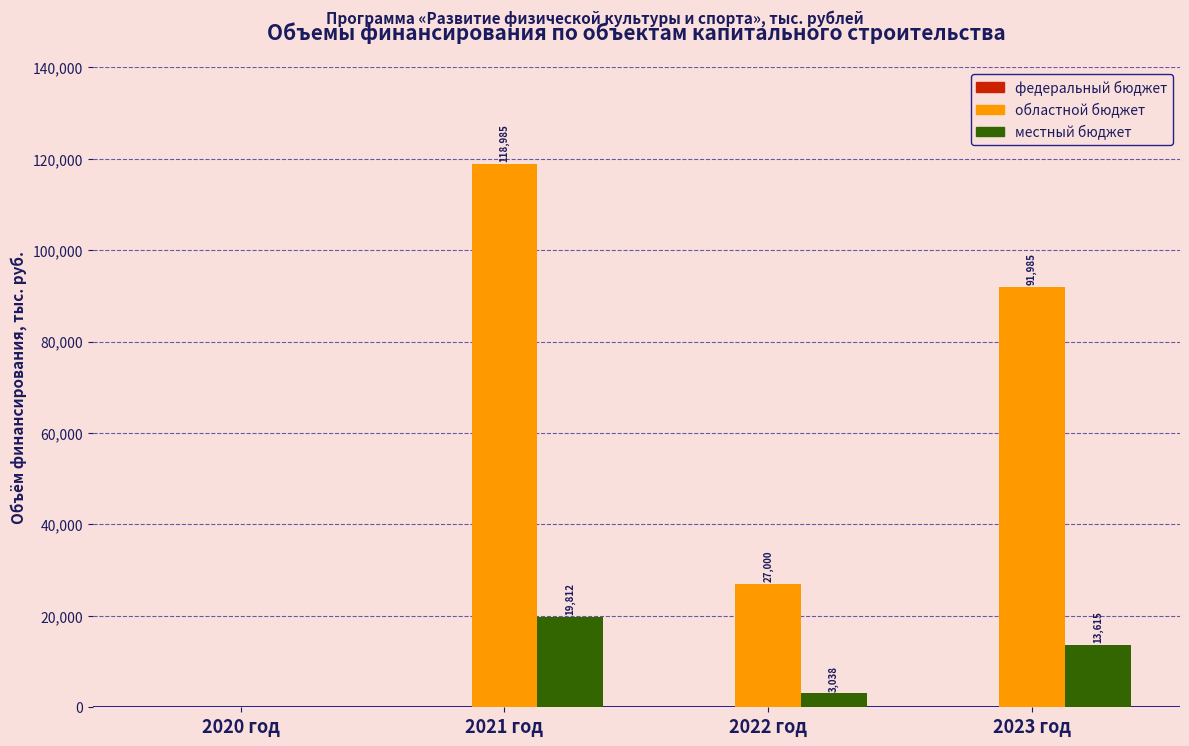

The областной бюджет series shows 144398.0 at 2023 год. True or false?

False